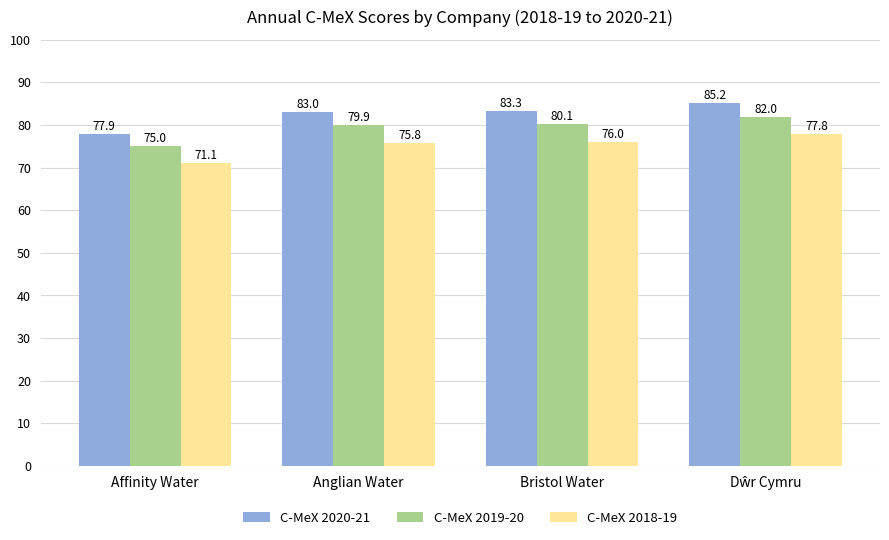

What is the difference between the maximum and minimum values in the C-MeX 2019-20 series?

7.0